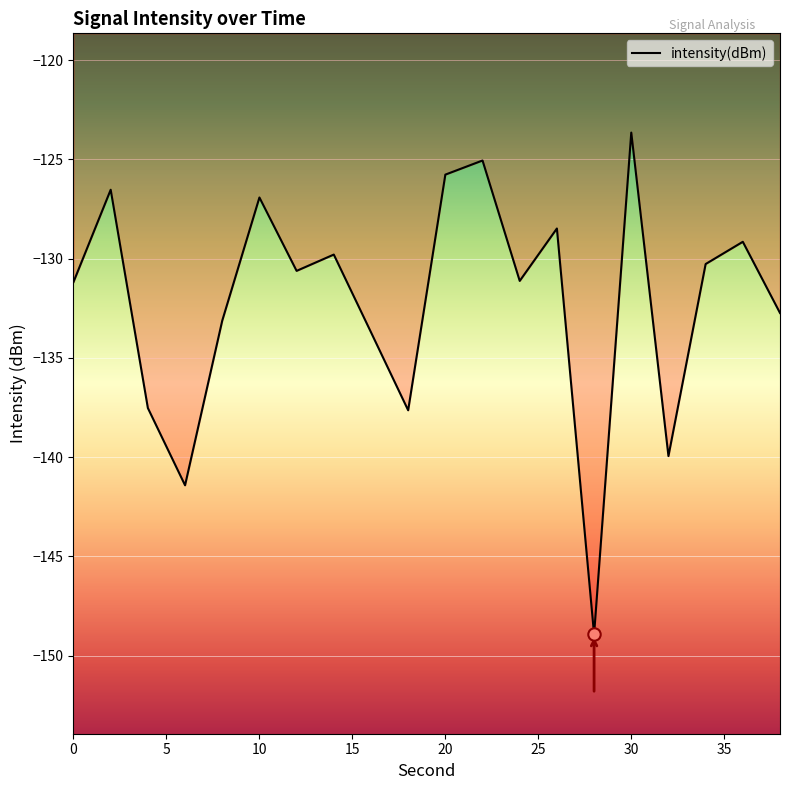

What is the maximum value shown in the chart?

-123.7